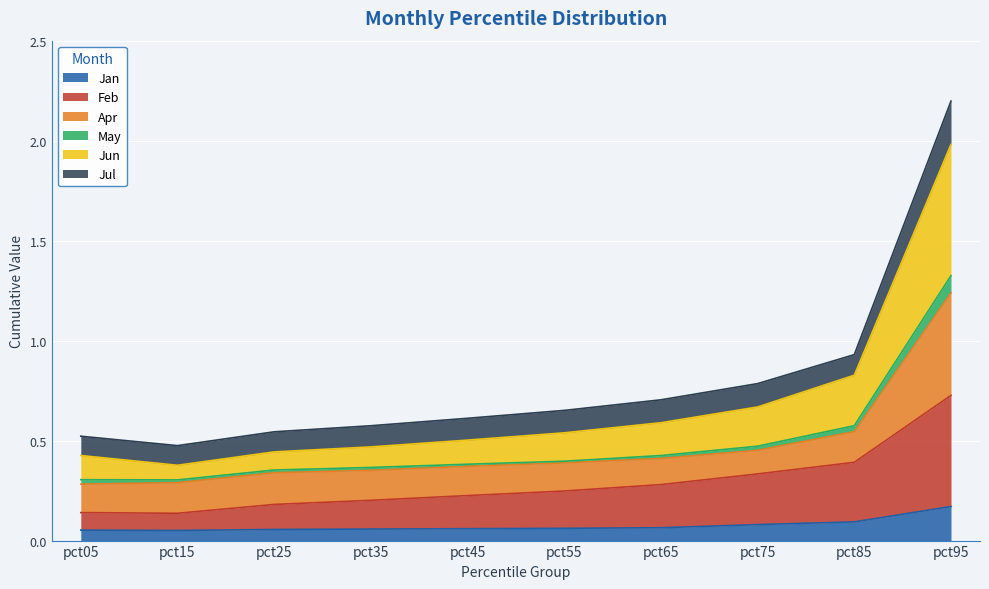

At which category is the sum across all series the highest?

pct95